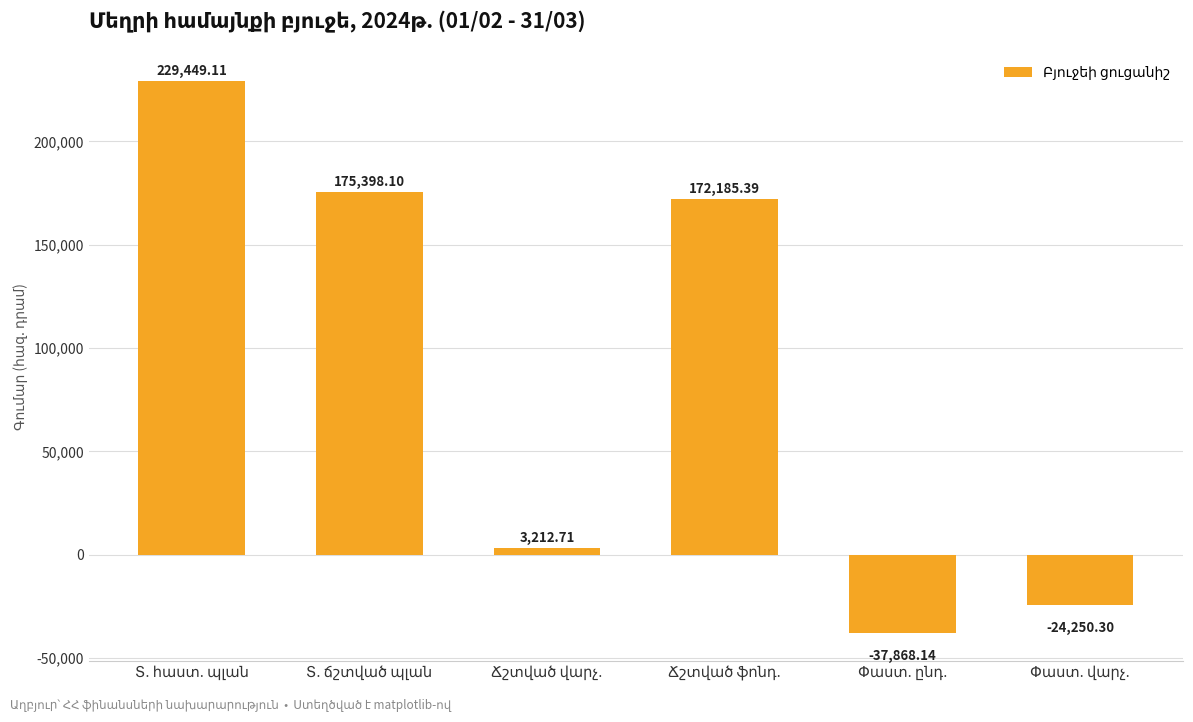

Reading left to right, transcribe all the data shown in this chart.

229449.1	175398.1	3212.7	172185.4	-37868.1	-24250.3